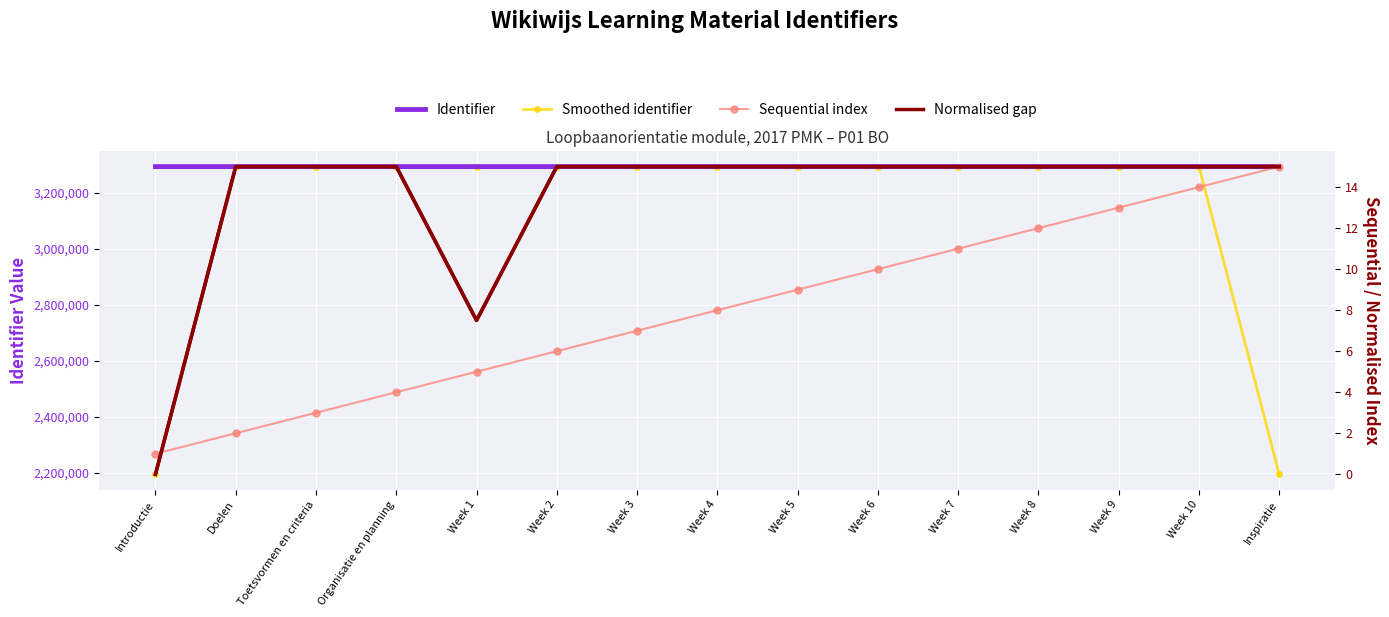

Which series has the largest total across all categories?

Identifier